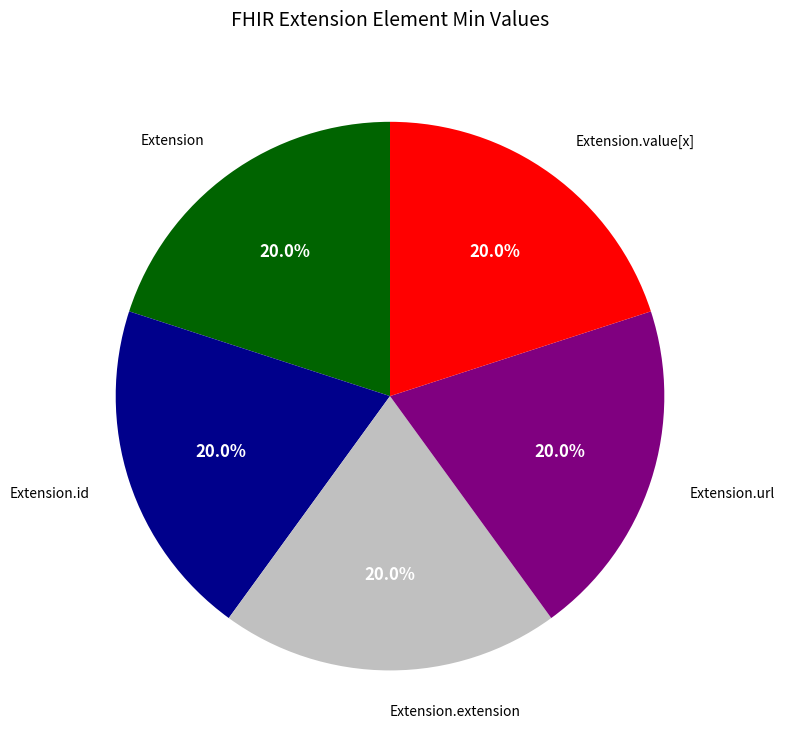

Is there a majority slice in this chart?

No